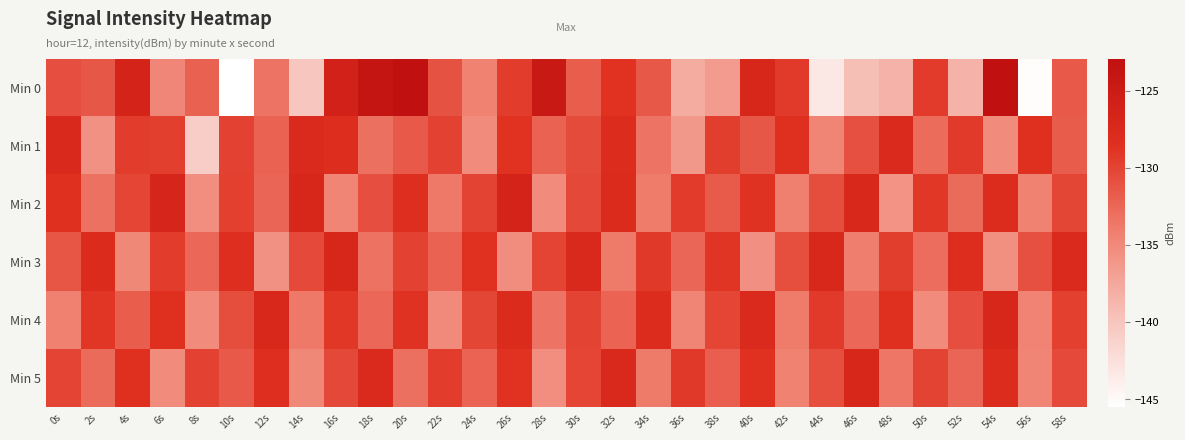

Reading left to right, transcribe all the data shown in this chart.

Min 0: 0s=-130.8	2s=-131.3	4s=-126.5	6s=-134.7	8s=-132.1	10s=-145.5	12s=-133.4	14s=-140.0	16s=-126.0	18s=-123.9	20s=-122.9	22s=-130.9	24s=-134.4	26s=-129.5	28s=-124.6	30s=-131.8	32s=-128.7	34s=-131.5	36s=-137.9	38s=-136.4	40s=-127.1	42s=-129.3	44s=-143.4	46s=-139.5	48s=-138.4	50s=-129.4	52s=-138.4	54s=-123.0	56s=-145.2	58s=-131.5
Min 1: 0s=-127.4	2s=-135.7	4s=-129.5	6s=-129.7	8s=-140.8	10s=-129.8	12s=-132.1	14s=-127.6	16s=-128.2	18s=-133.1	20s=-131.5	22s=-129.8	24s=-135.2	26s=-128.7	28s=-132.1	30s=-130.5	32s=-127.9	34s=-133.4	36s=-136.2	38s=-129.6	40s=-131.3	42s=-128.5	44s=-134.7	46s=-130.9	48s=-127.6	50s=-132.8	52s=-129.3	54s=-135.1	56s=-128.4	58s=-131.7
Min 2: 0s=-128.5	2s=-133.2	4s=-130.1	6s=-126.8	8s=-135.4	10s=-129.7	12s=-132.3	14s=-127.1	16s=-134.6	18s=-130.8	20s=-128.2	22s=-133.7	24s=-129.9	26s=-126.5	28s=-135.1	30s=-130.3	32s=-127.7	34s=-133.9	36s=-129.4	38s=-131.6	40s=-128.8	42s=-134.2	44s=-130.6	46s=-127.3	48s=-135.8	50s=-129.1	52s=-132.7	54s=-128.0	56s=-134.4	58s=-130.2
Min 3: 0s=-131.2	2s=-127.8	4s=-134.9	6s=-129.5	8s=-132.6	10s=-128.3	12s=-135.7	14s=-130.4	16s=-127.0	18s=-133.3	20s=-129.8	22s=-132.1	24s=-128.6	26s=-135.3	28s=-130.0	30s=-127.4	32s=-133.8	34s=-129.2	36s=-132.4	38s=-128.9	40s=-135.6	42s=-130.7	44s=-127.2	46s=-134.1	48s=-129.6	50s=-132.9	52s=-128.1	54s=-135.5	56s=-130.9	58s=-127.6
Min 4: 0s=-134.3	2s=-129.0	4s=-131.8	6s=-128.5	8s=-135.2	10s=-130.6	12s=-127.3	14s=-133.7	16s=-129.1	18s=-132.5	20s=-128.8	22s=-135.0	24s=-130.2	26s=-127.7	28s=-133.4	30s=-129.9	32s=-132.2	34s=-128.0	36s=-134.7	38s=-130.1	40s=-127.5	42s=-133.9	44s=-129.3	46s=-132.6	48s=-128.4	50s=-135.1	52s=-130.8	54s=-127.1	56s=-134.5	58s=-129.7
Min 5: 0s=-130.0	2s=-132.7	4s=-128.4	6s=-135.1	8s=-129.8	10s=-131.5	12s=-128.2	14s=-134.9	16s=-130.3	18s=-127.6	20s=-133.1	22s=-129.5	24s=-132.2	26s=-128.7	28s=-135.4	30s=-130.1	32s=-127.4	34s=-133.8	36s=-129.2	38s=-131.9	40s=-128.6	42s=-134.4	44s=-130.7	46s=-127.1	48s=-133.5	50s=-129.9	52s=-132.3	54s=-128.0	56s=-134.7	58s=-130.4